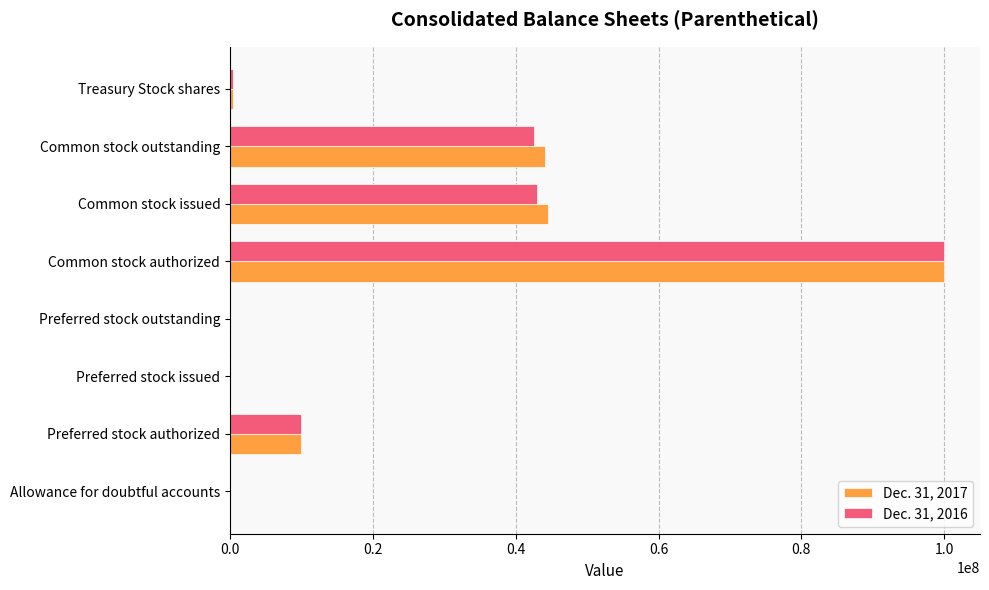

Which label corresponds to the largest value in the chart?

Common stock authorized